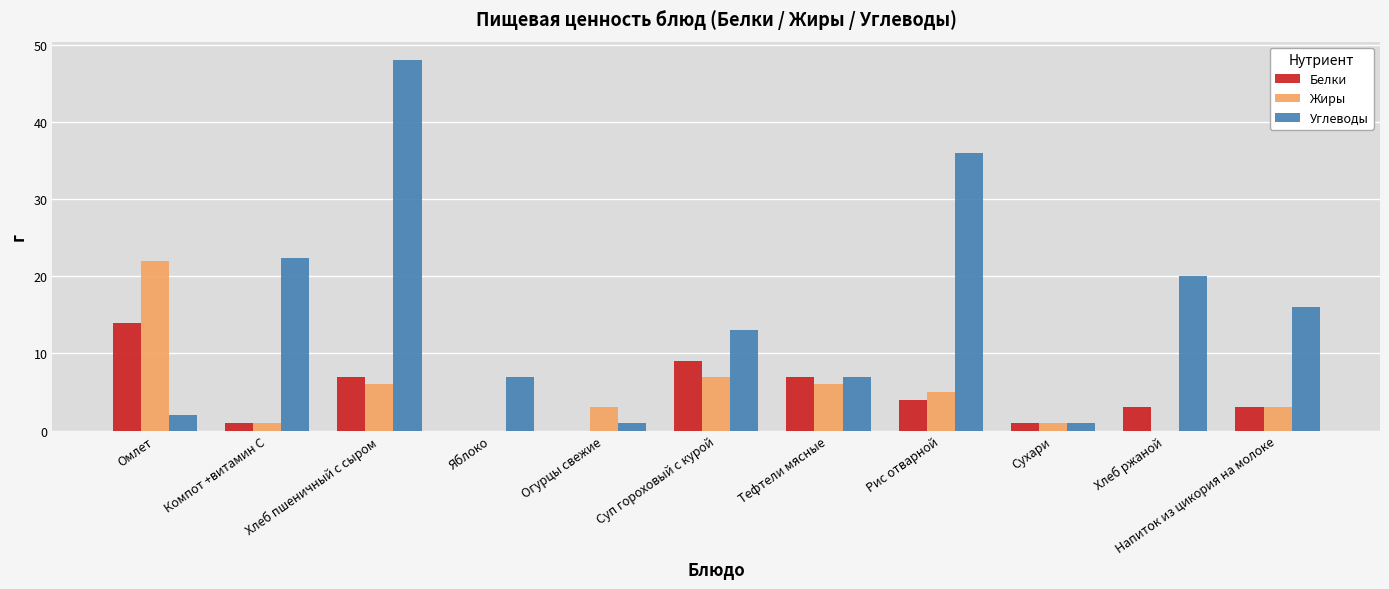

Reading left to right, list all the values displayed in this chart.

Белки: 14.0	1.0	7.0	0.0	0.0	9.0	7.0	4.0	1.0	3.0	3.0
Жиры: 22.0	1.0	6.0	0.0	3.0	7.0	6.0	5.0	1.0	0.0	3.0
Углеводы: 2.0	22.3	48.0	7.0	1.0	13.0	7.0	36.0	1.0	20.0	16.0